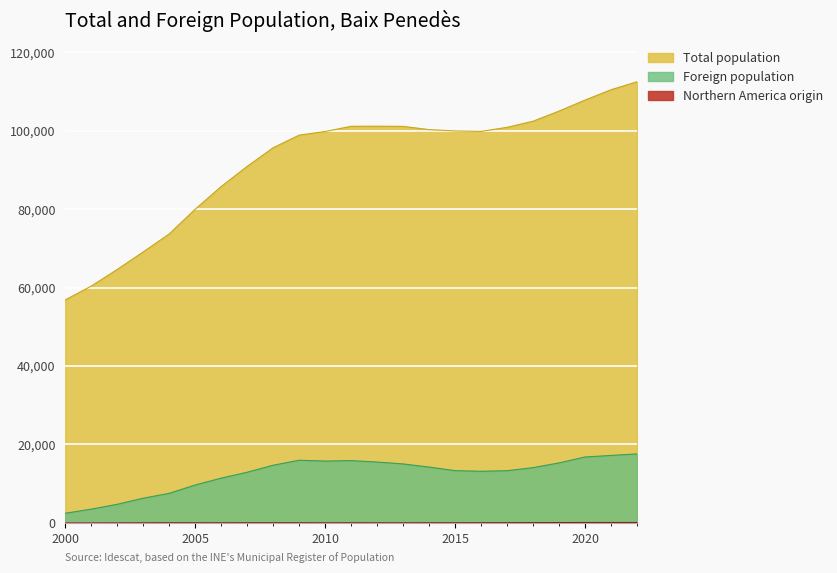

What is the difference between the second highest and minimum values in the Northern America origin series?

79